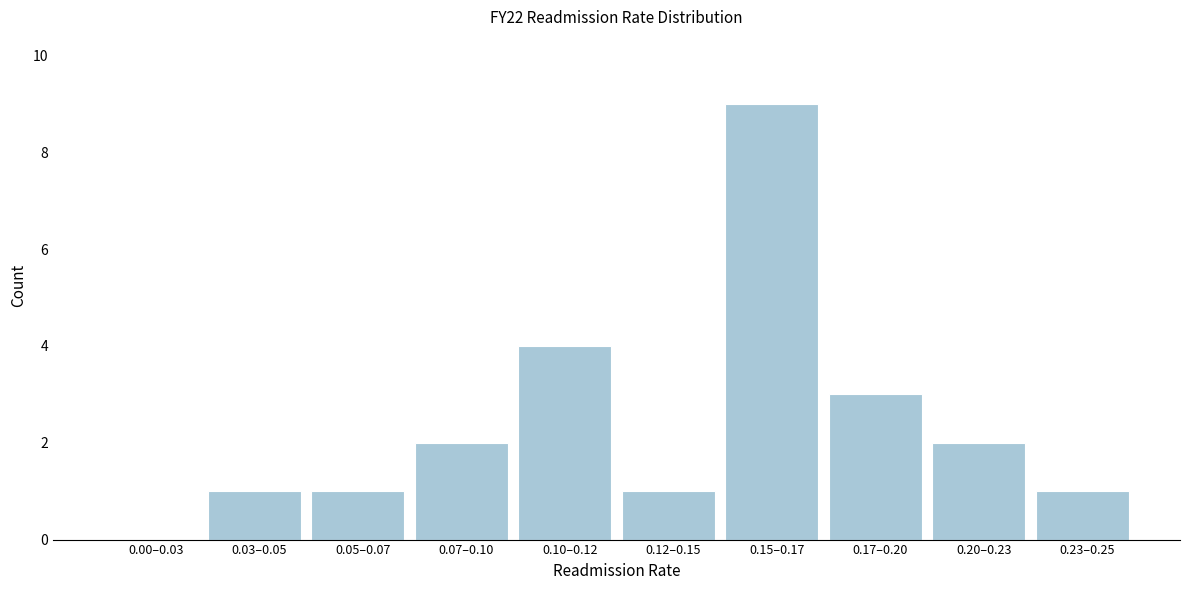

Reading left to right, extract all data points from this chart.

0.00–0.03=0	0.03–0.05=1	0.05–0.07=1	0.07–0.10=2	0.10–0.12=4	0.12–0.15=1	0.15–0.17=9	0.17–0.20=3	0.20–0.23=2	0.23–0.25=1